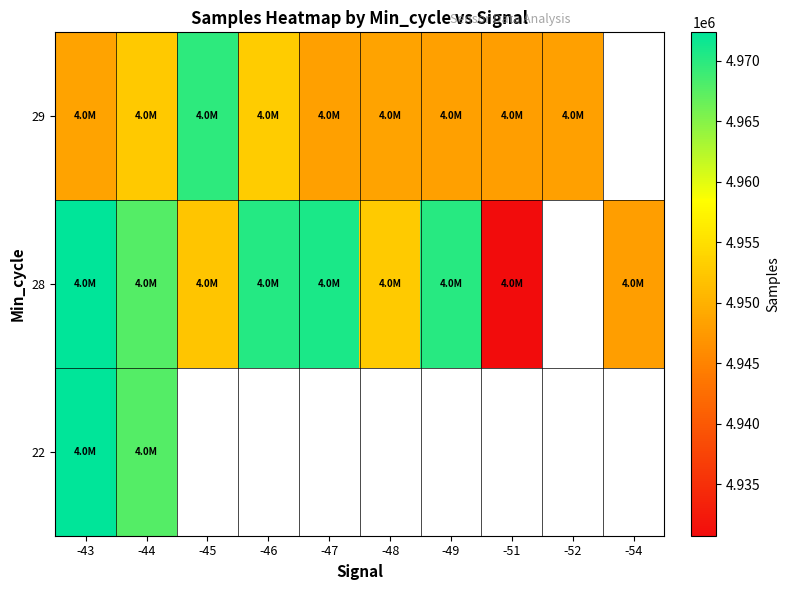

At which category is the sum across all series the highest?

-43